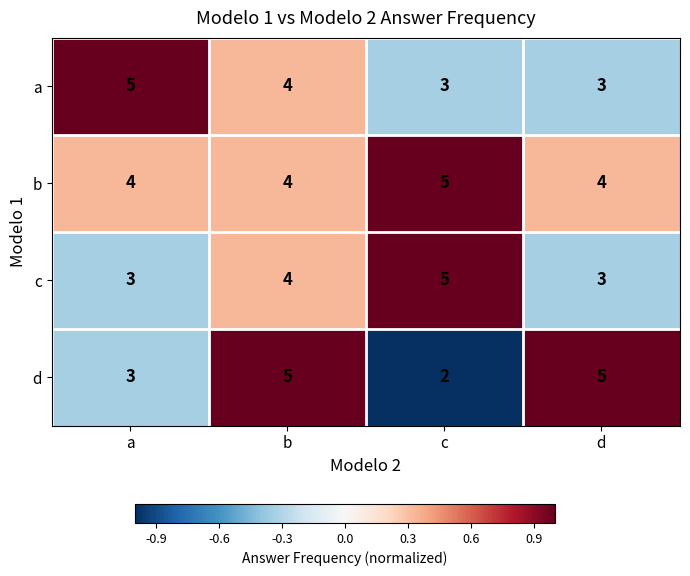

What value does the d series have at a?

3